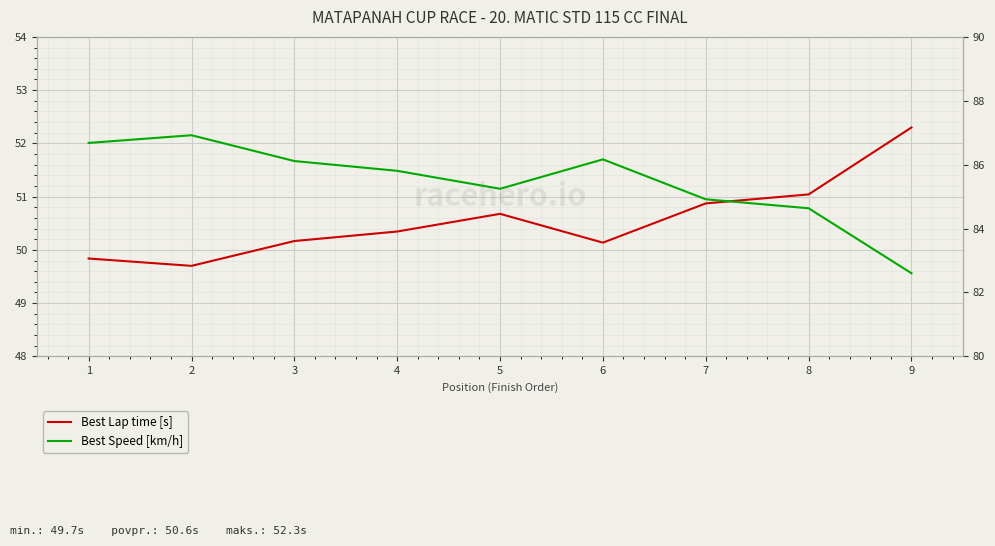

What are all the series names shown in the legend?

Best Lap time [s], Best Speed [km/h]